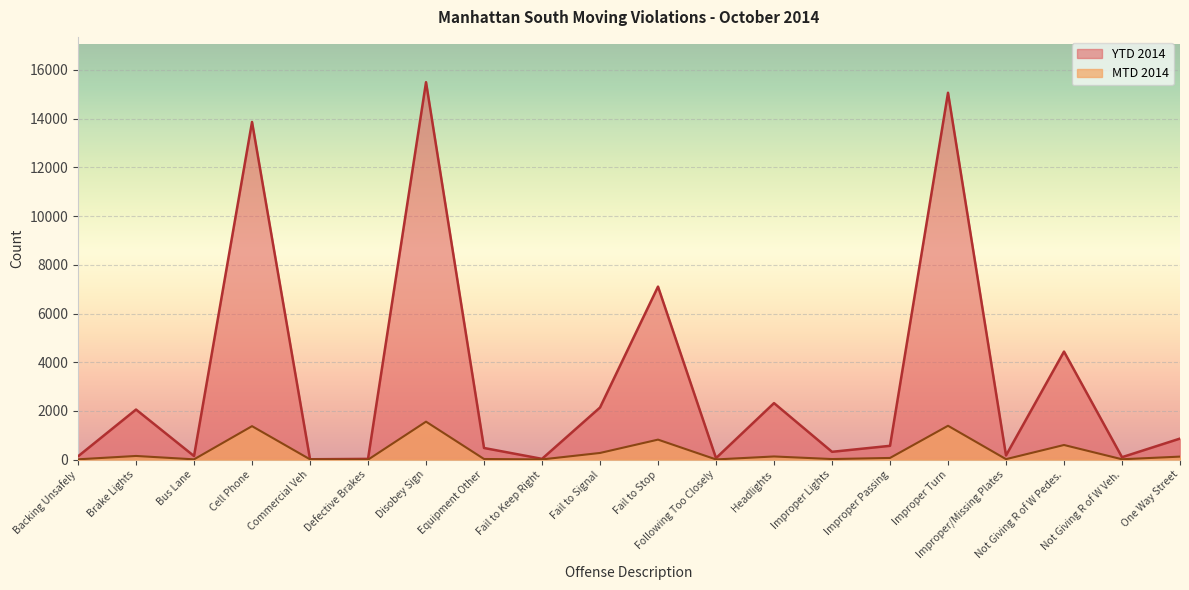

At which label does MTD 2014 reach its minimum?

Defective Brakes